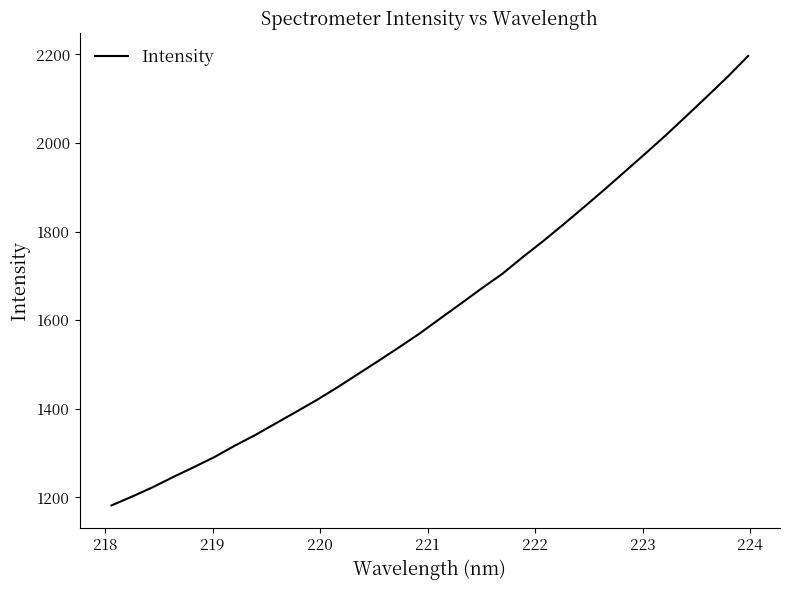

How many lines are shown in the chart?

1